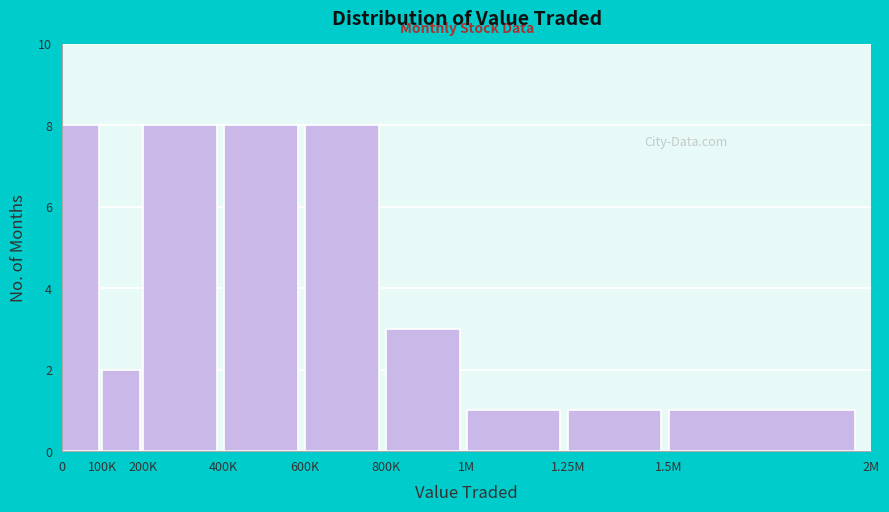

Reading right to left, extract all data points from this chart.

1.5M=1	1.25M=1	1M=1	800K=3	600K=8	400K=8	200K=8	100K=2	0=8